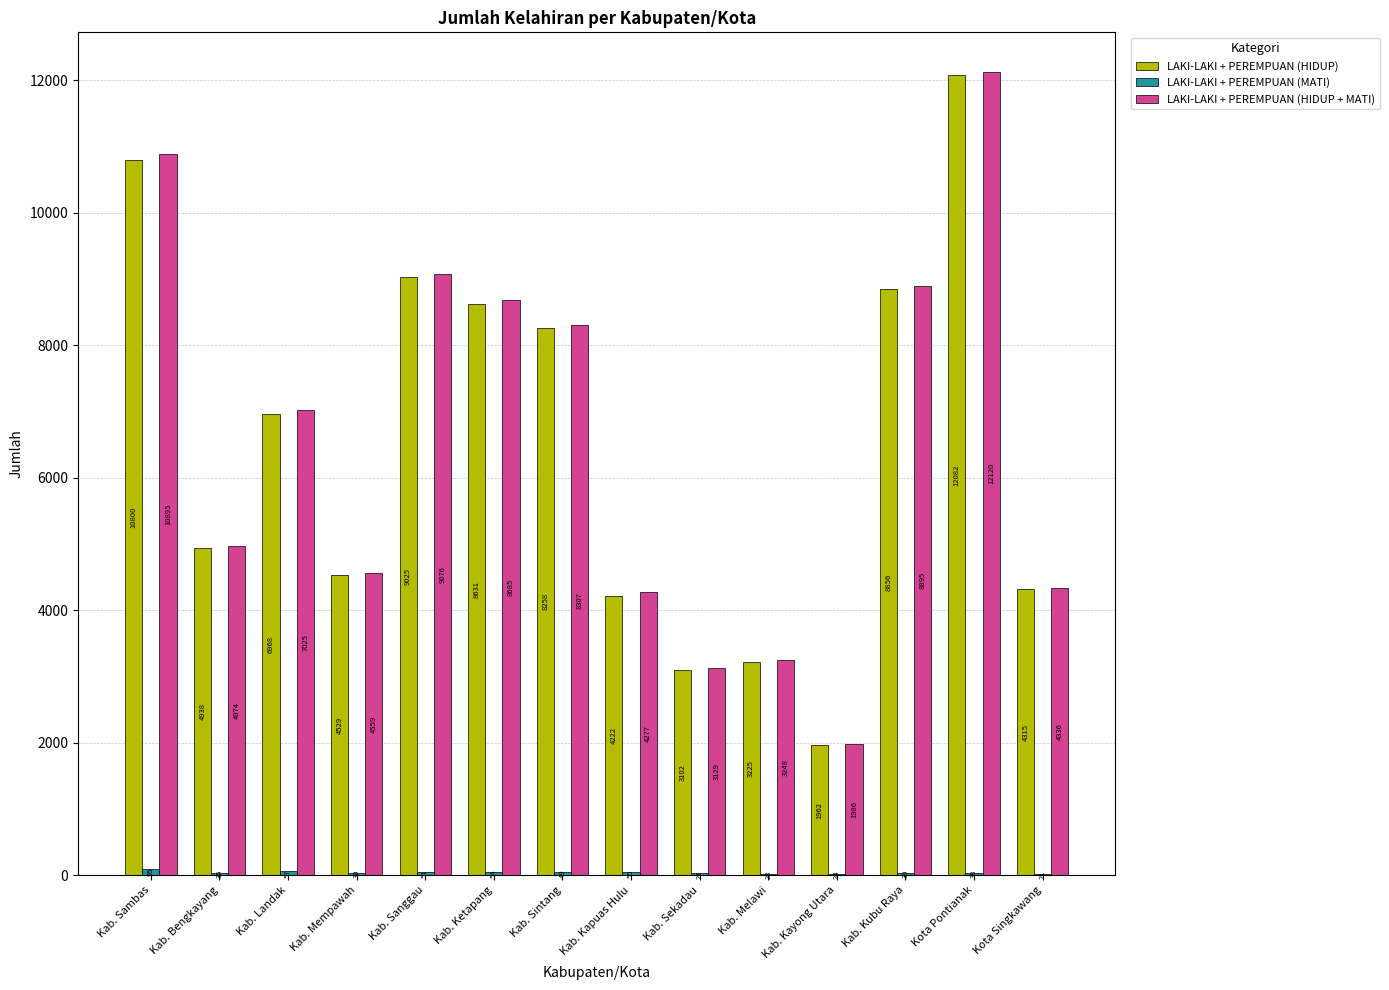

Is it true that LAKI-LAKI + PEREMPUAN (HIDUP + MATI) equals 1375 at Kab. Kayong Utara?

False